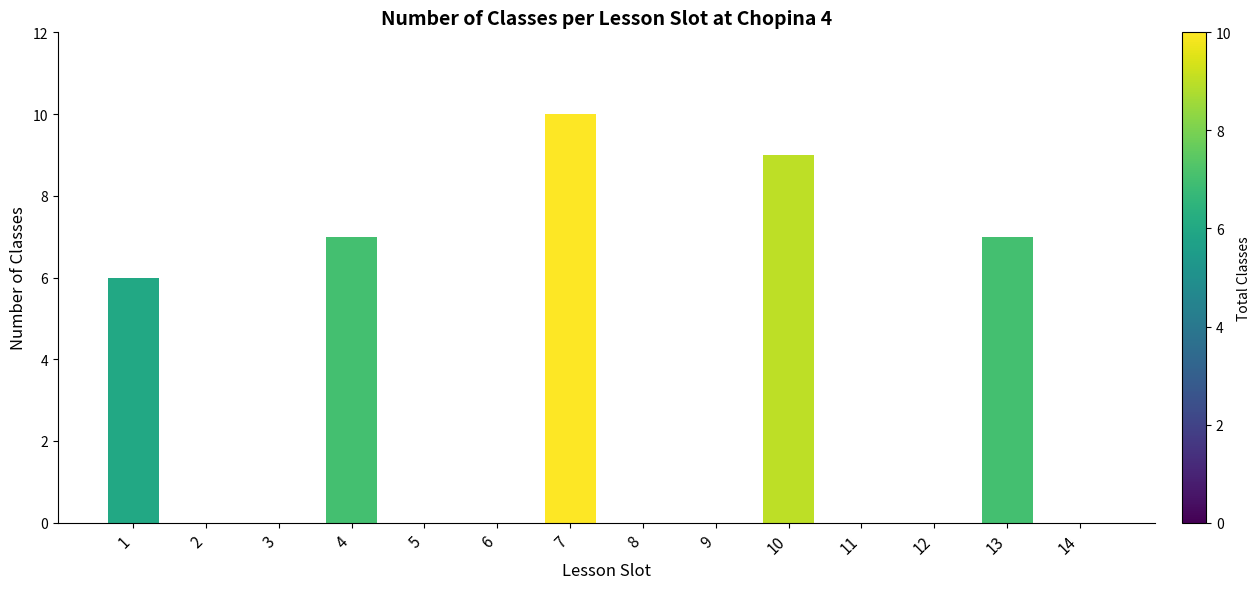

What is the ratio of the value at 10 to the value at 1?

1.5